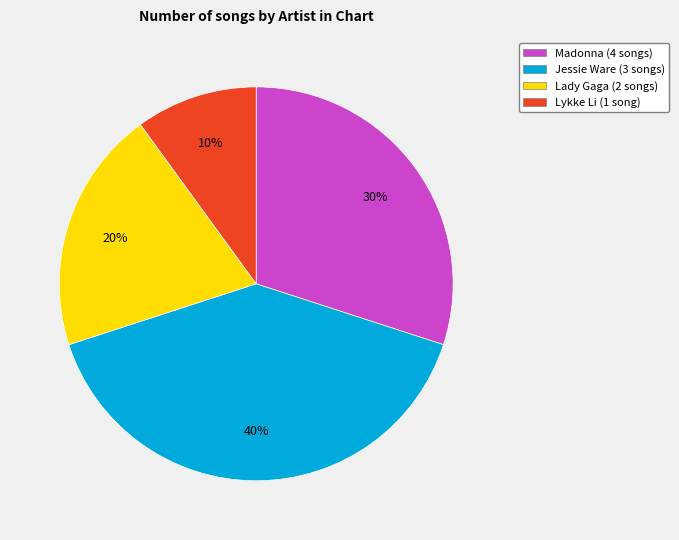

Which has a higher value, Lady Gaga or Madonna?

Madonna